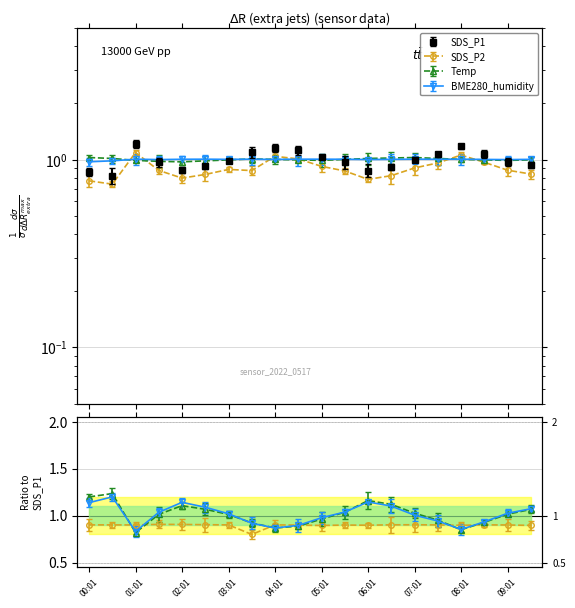

What is the label of the 4th point from the right?

08:01